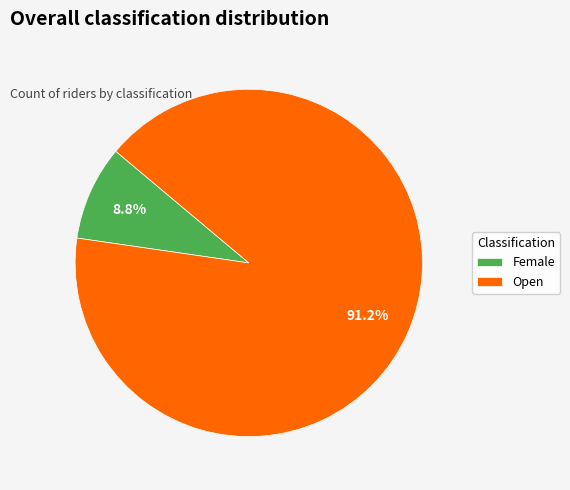

Does Female account for over 50% of the chart?

No